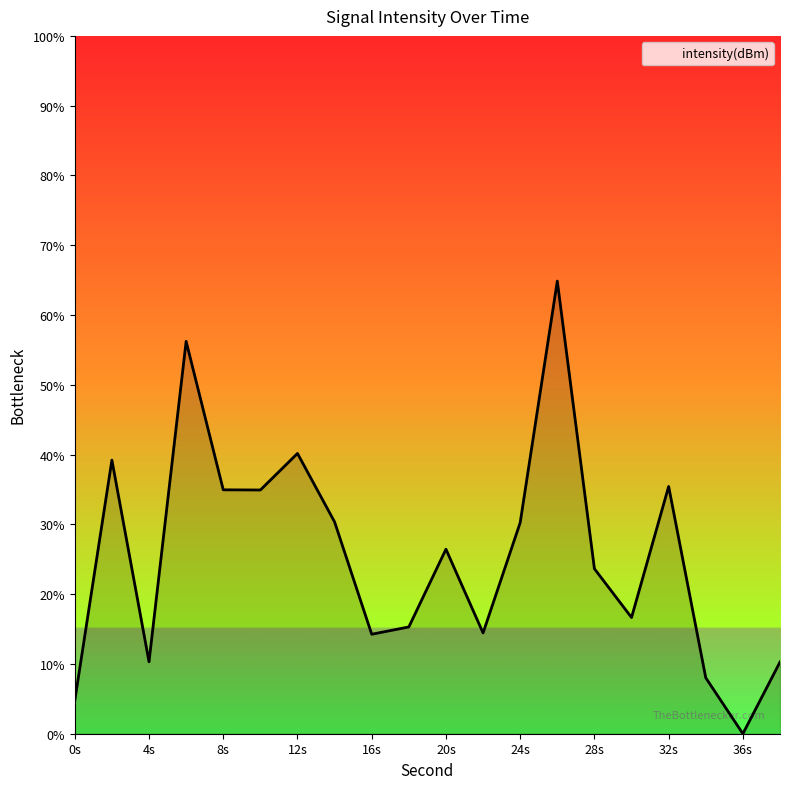

How many interior local valleys (lower than both neighbors) does the data have?

6